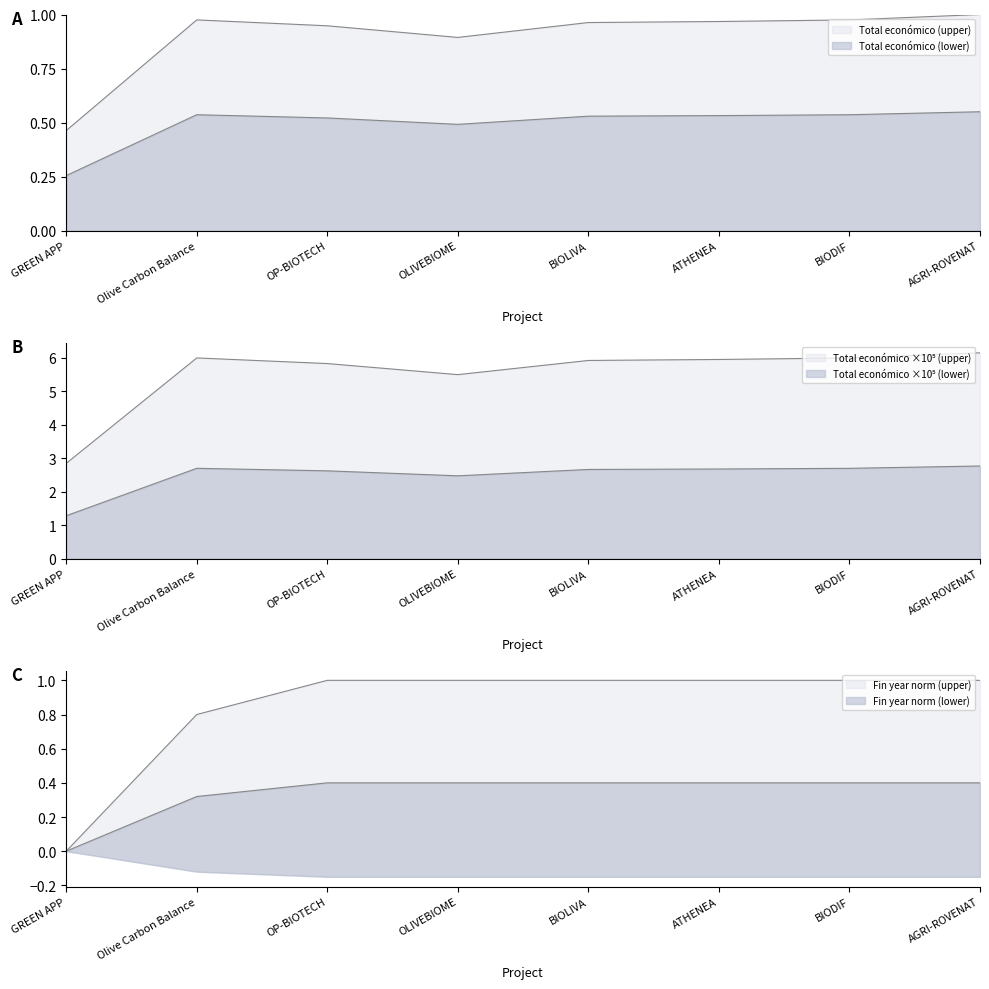

How many Año de finalización values are between 0 and 1?

8